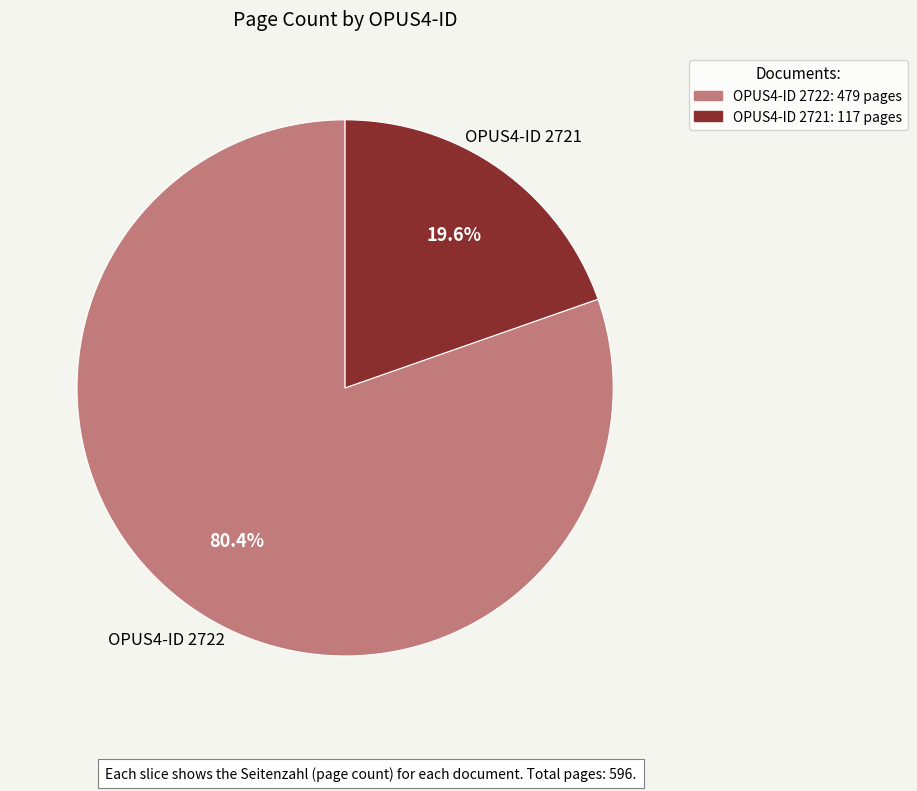

What is the smallest slice in the pie chart?

2721